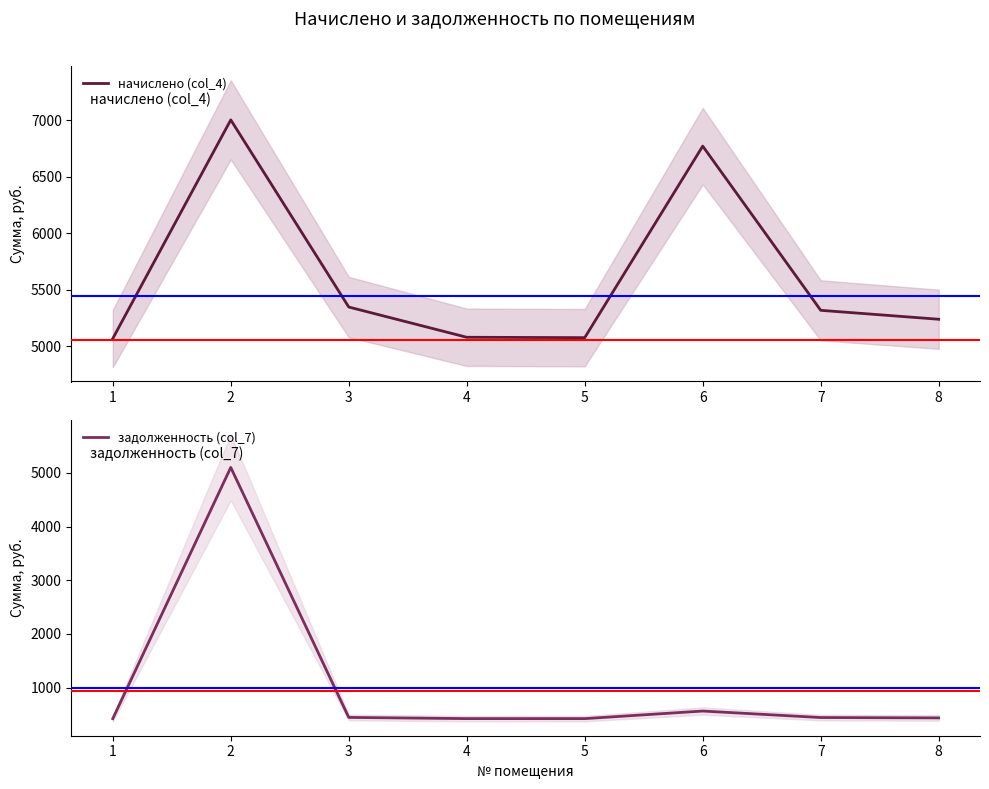

Where is начислено (col_4) nearest to the value 6035?

3